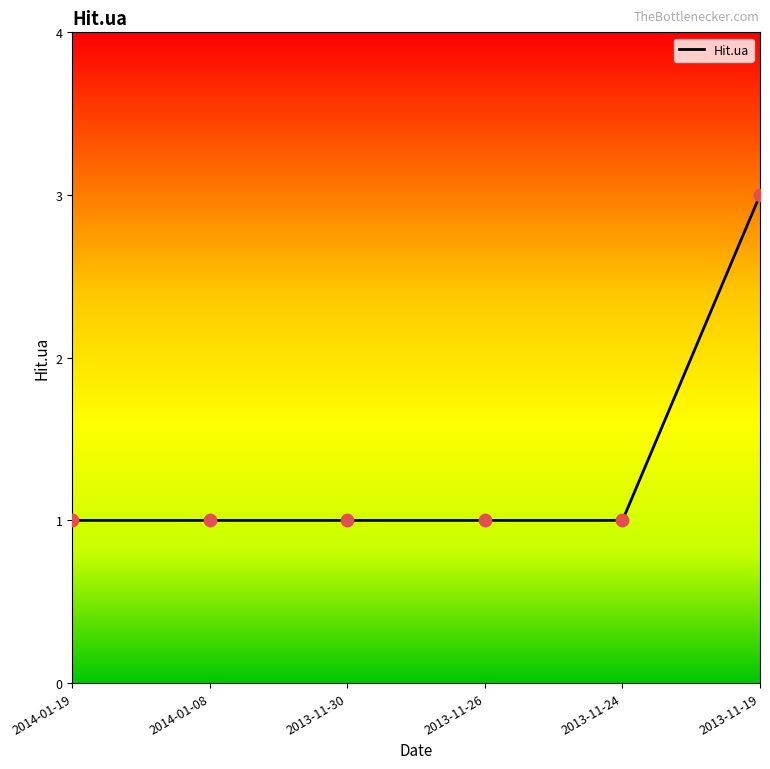

What is the change in value from 2013-11-26 to 2013-11-19?

+2